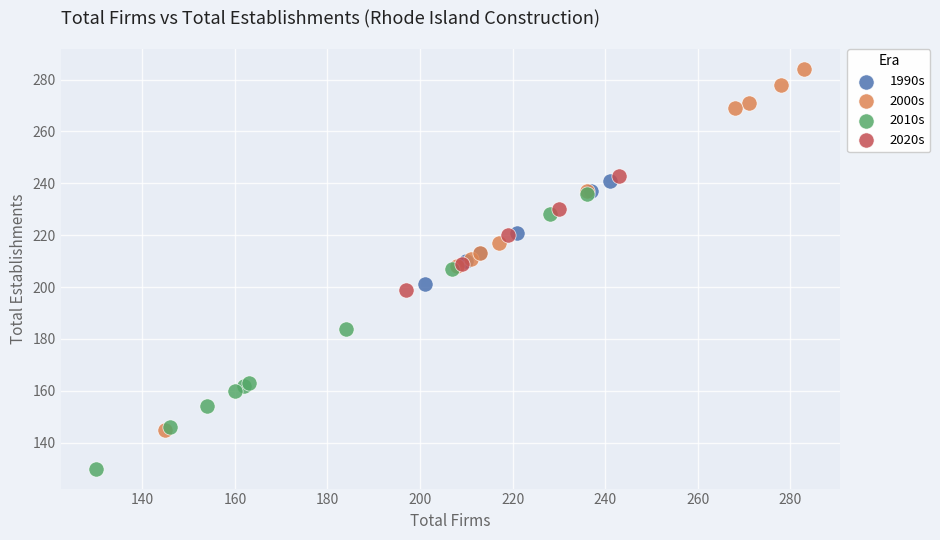

Which series has the largest Y range (max minus min)?

2000s